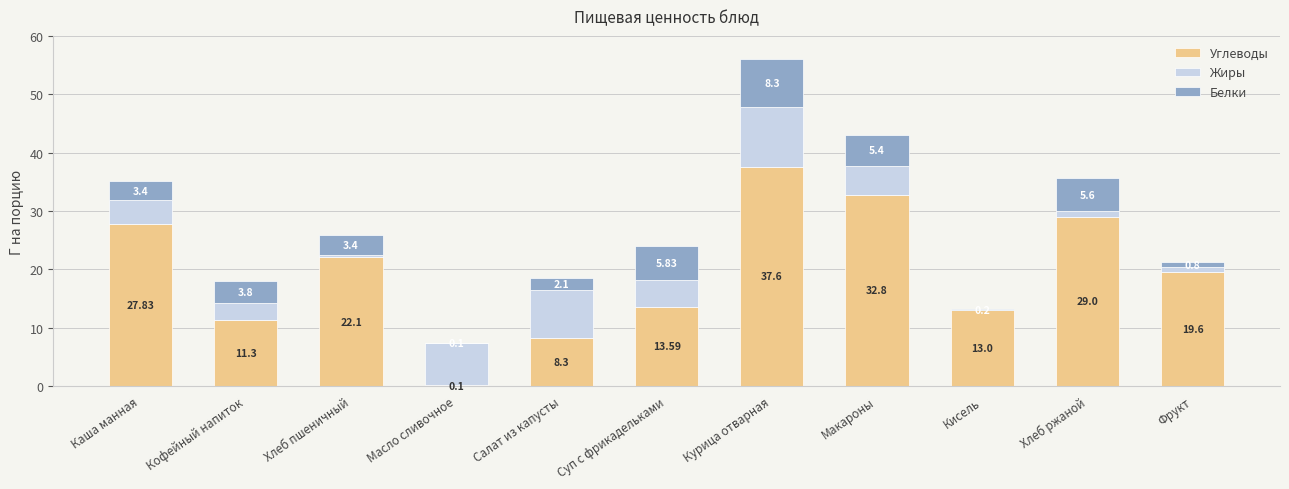

Are the bars horizontal?

No